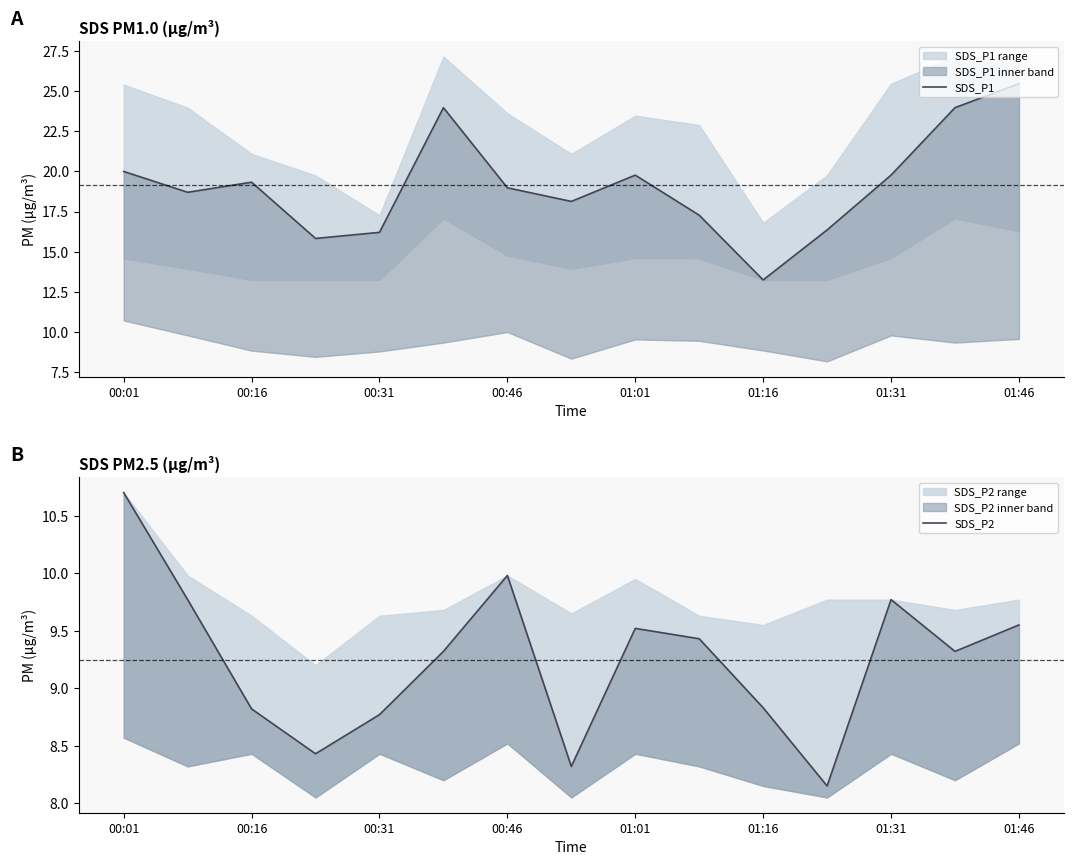

The SDS_P2 series shows 3.9 at 00:16. True or false?

False